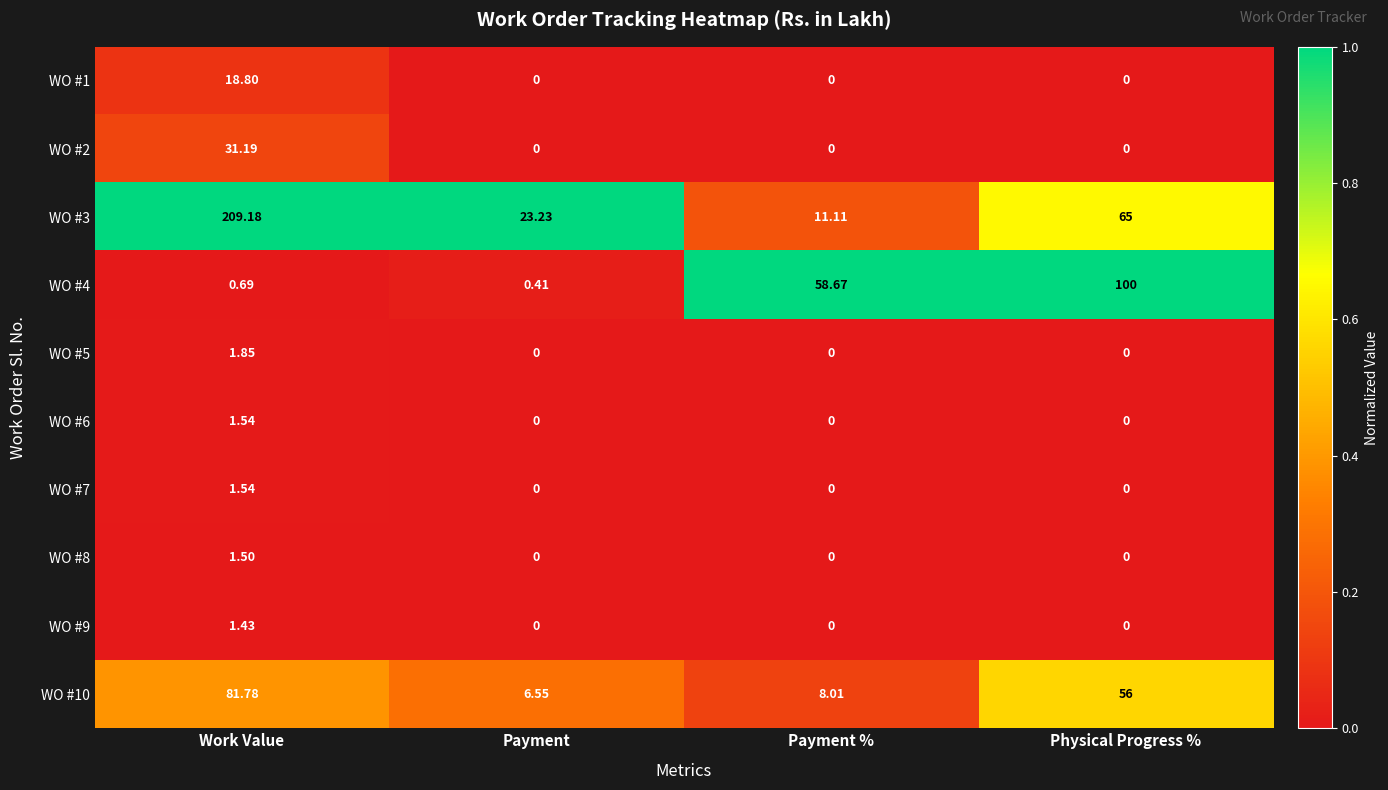

List the labels in order of WO #10 value, largest first.

Work Value, Physical Progress %, Payment %, Payment